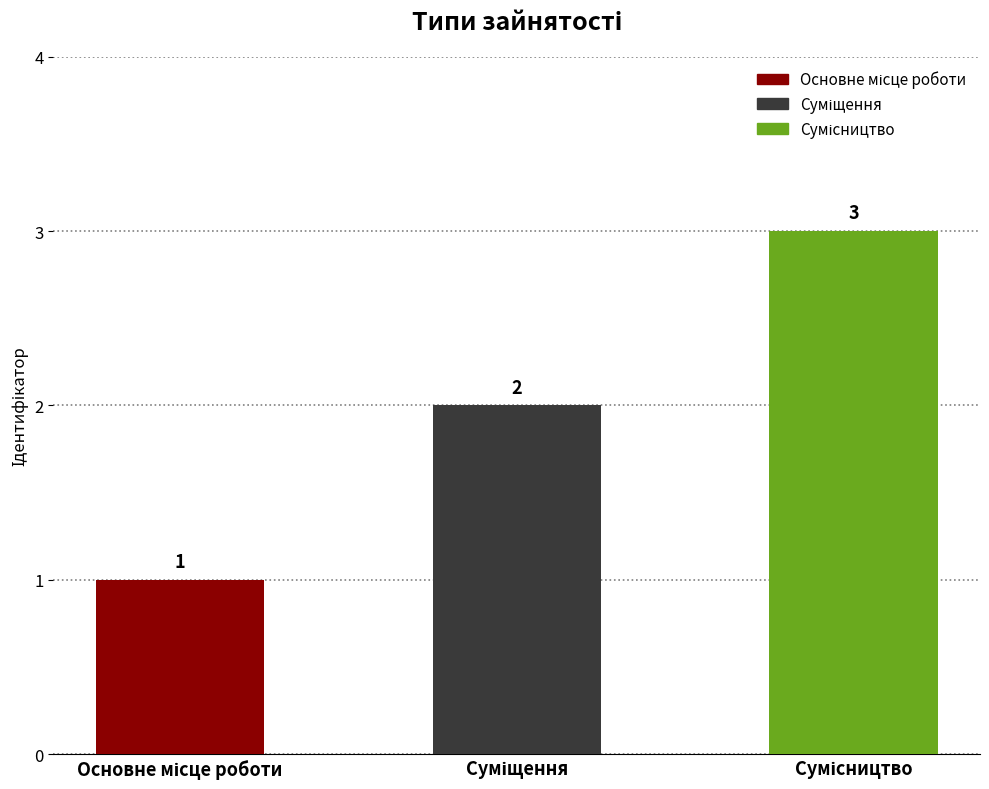

Is it true that the value at Суміщення is 2?

True